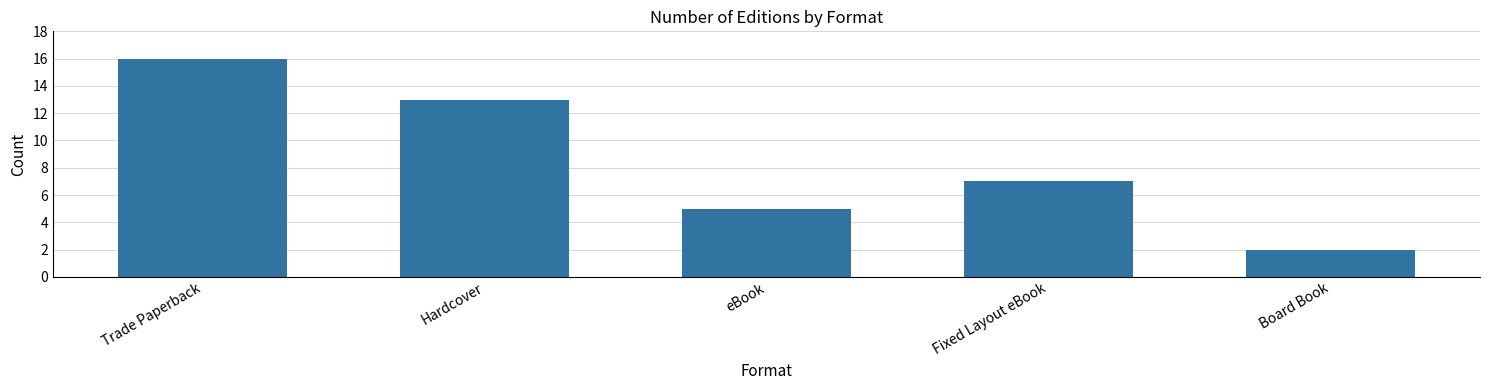

True or false: the data shows 7 at Fixed Layout eBook.

True